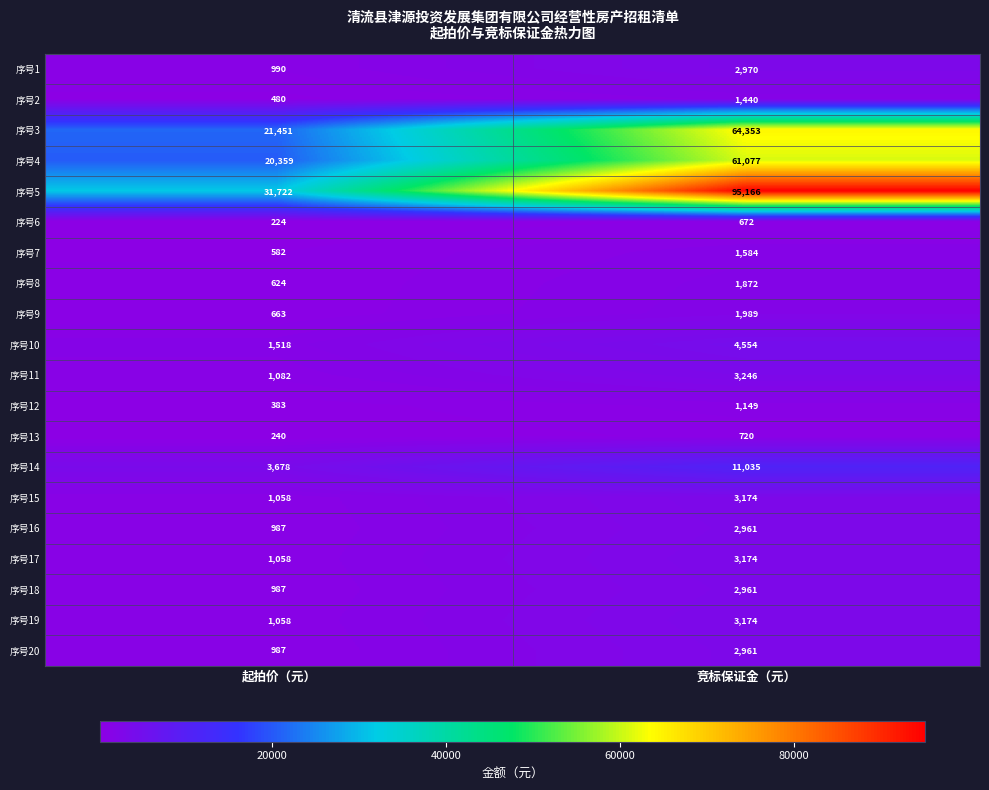

Which series changed the most between 起拍价（元） and 竞标保证金（元）?

序号5